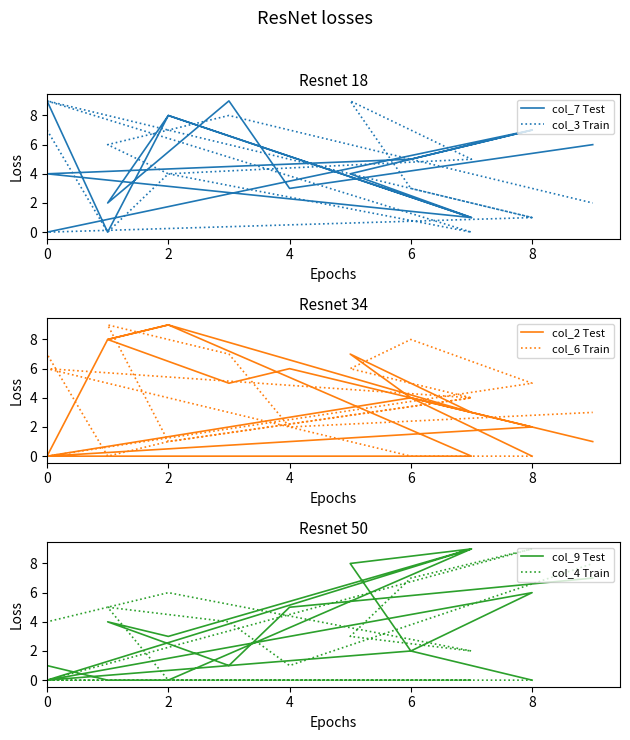

Where do col_7 Test and col_3 Train first cross each other?

6 and 0